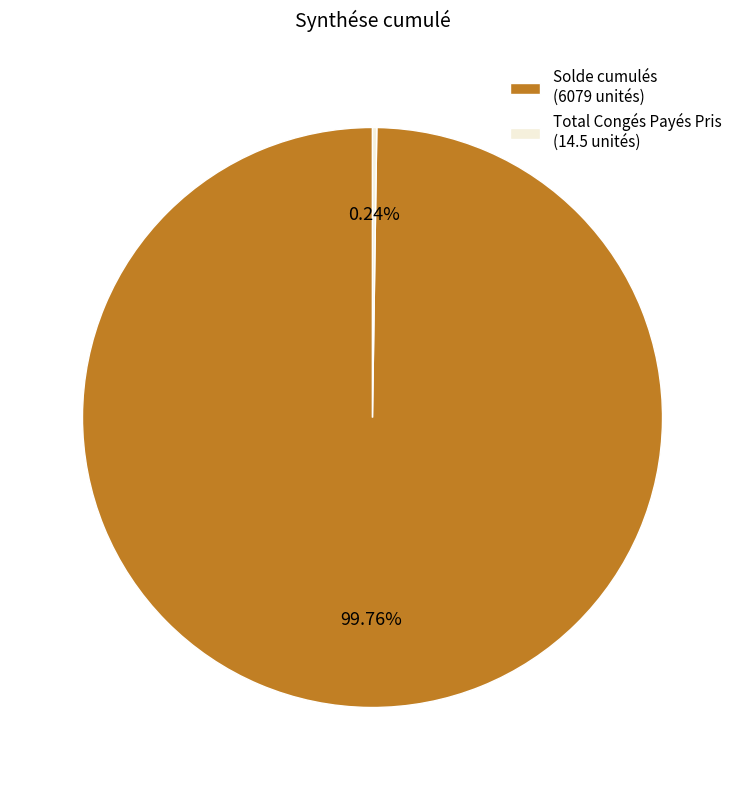

Does any single category account for the majority?

Yes